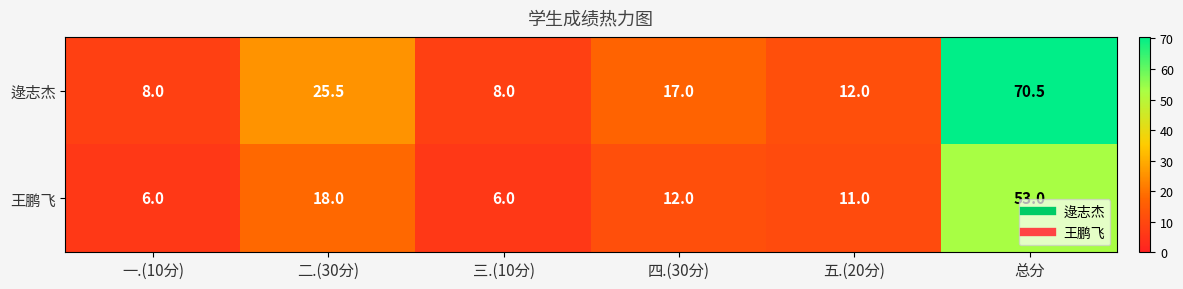

True or false: 逯志杰 has a value of 12.0 at 五.(20分).

True